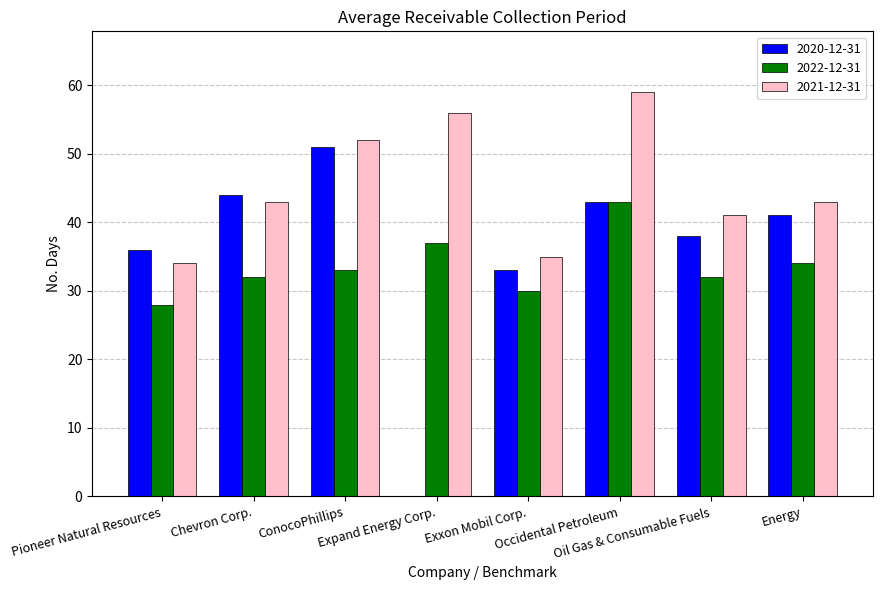

What is the maximum value shown in the chart?

59